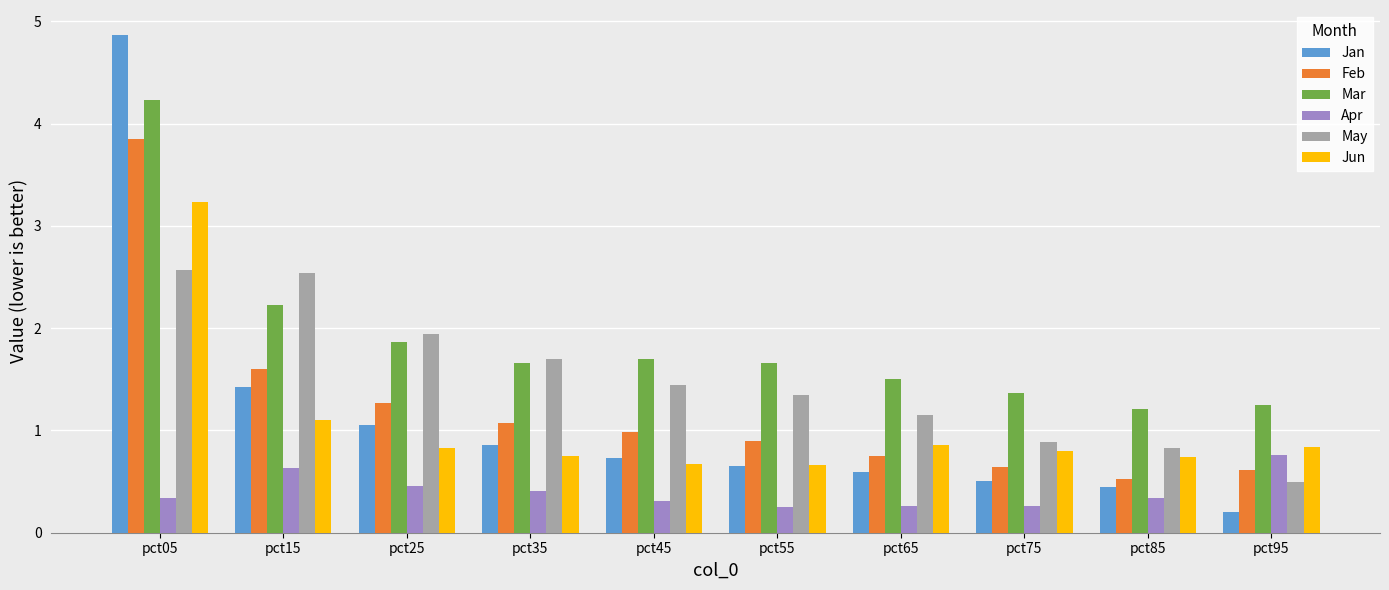

What is the total value across all series at pct85?

4.1